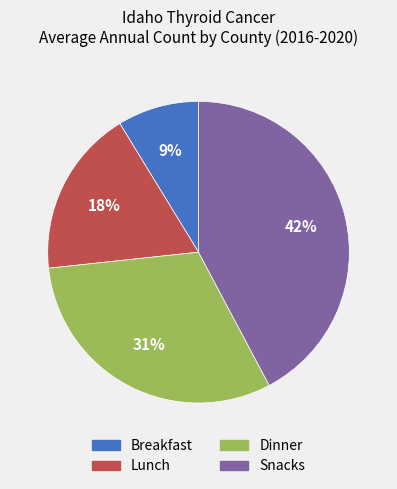

Is there any slice that represents more than half of the pie?

No